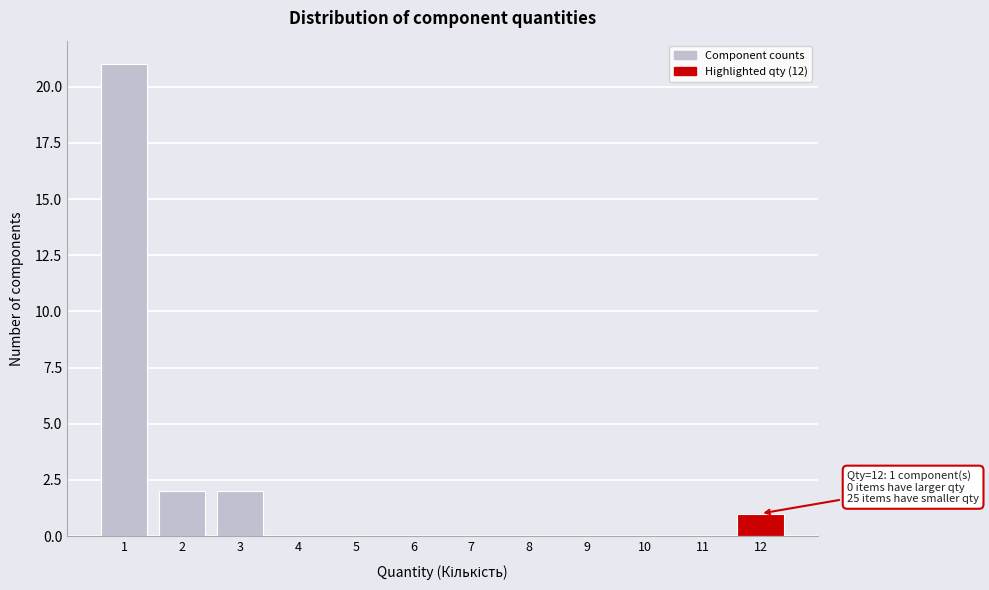

Over which range of the x-axis is the bar tallest?

0.5 to 1.5